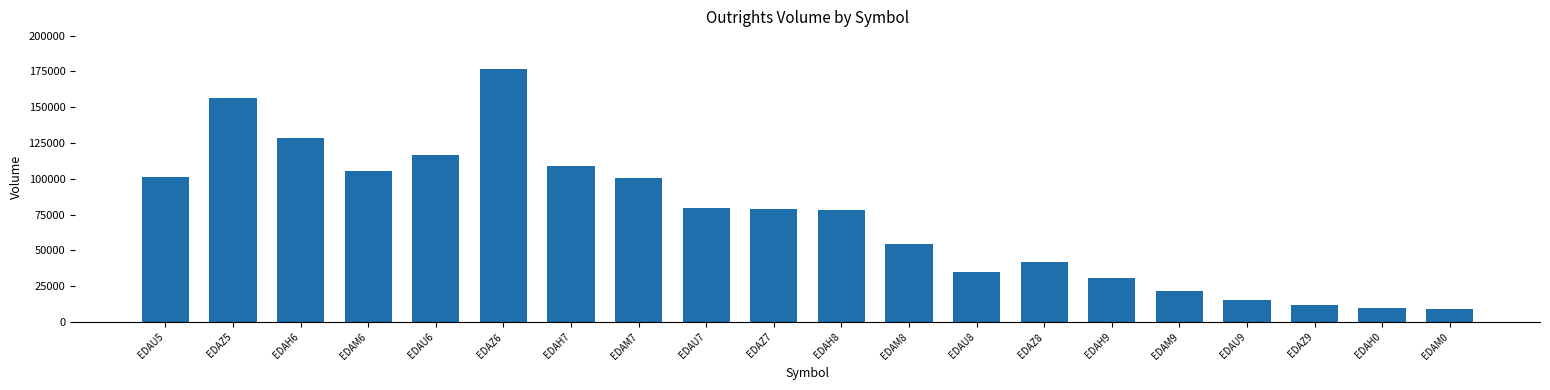

What is the minimum value shown in the chart?

9423